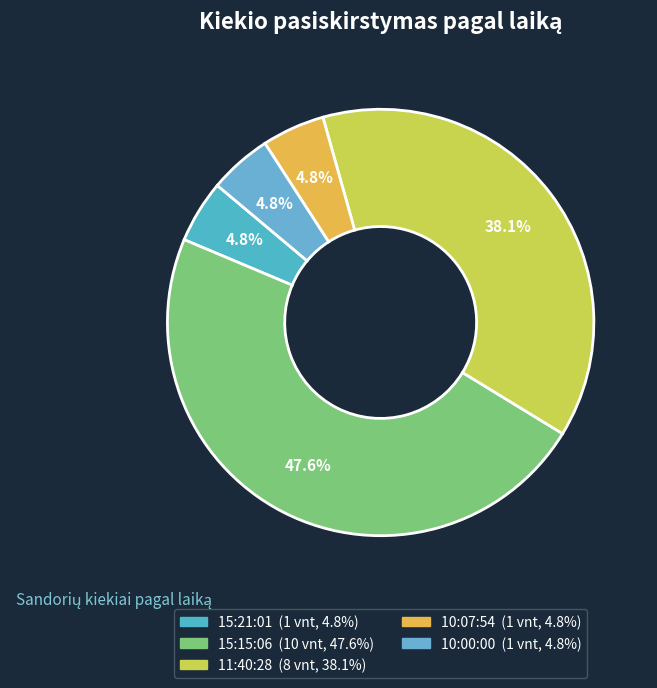

What is the change in value from 15:15:06 to 10:07:54?

-9